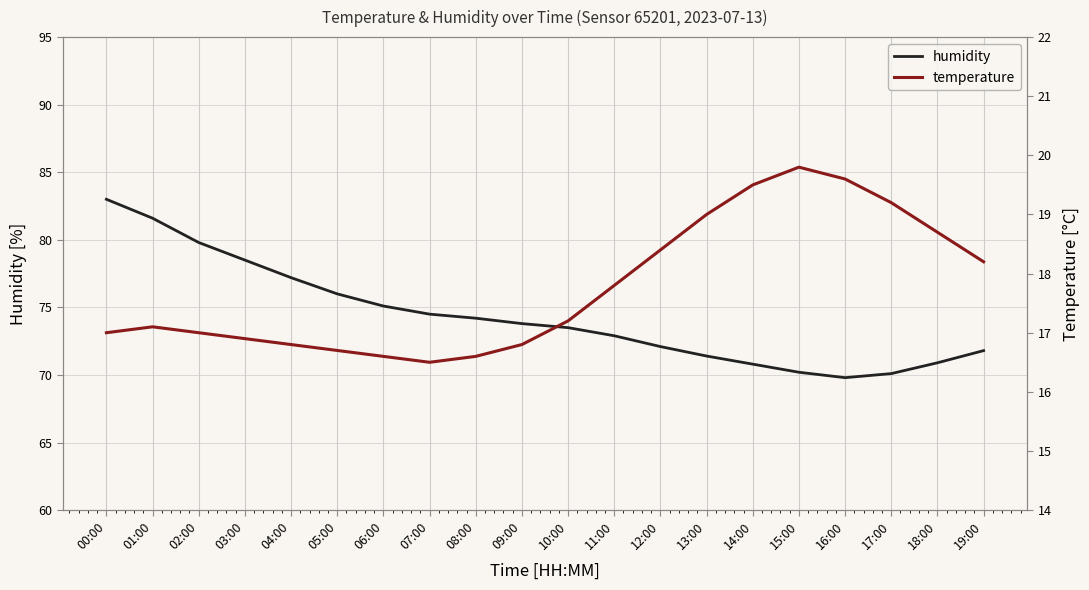

Which category has the highest value in the temperature series?

15:00